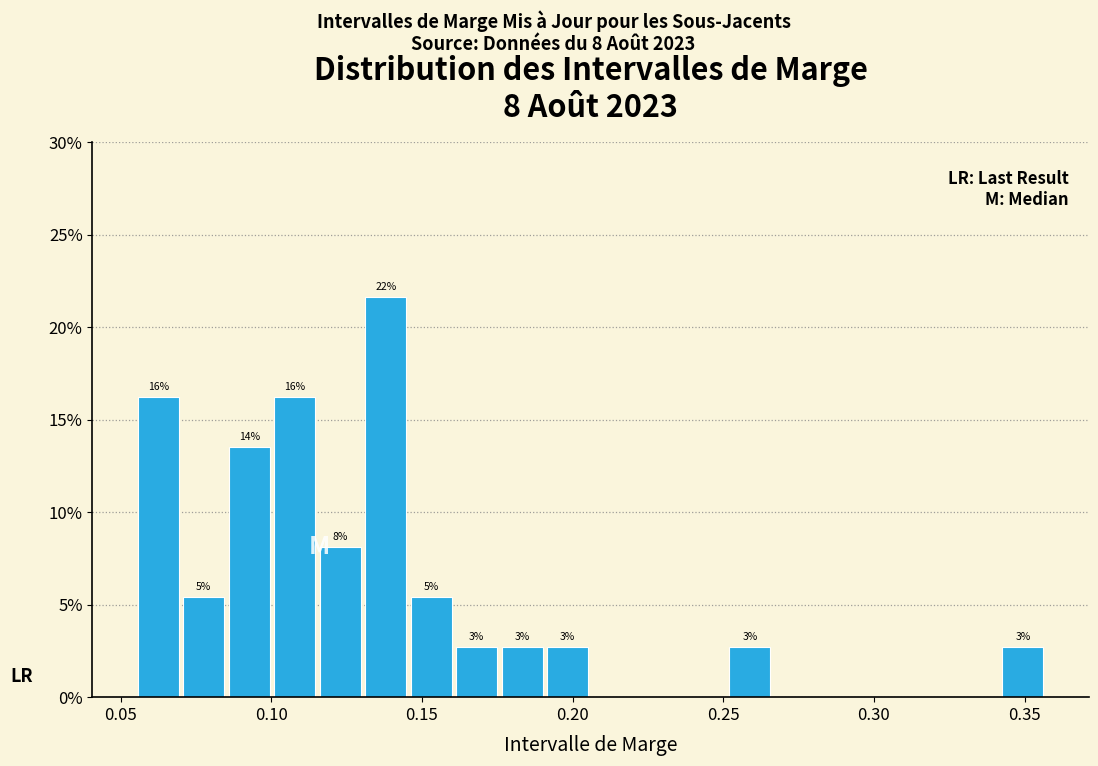

Around what value on the x-axis is the tallest bar? Give the approximate position of its centre, as read against the axis.

0.140